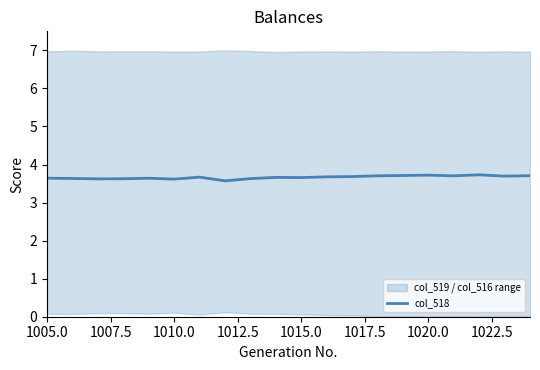

What is the sum of all values?

73.3